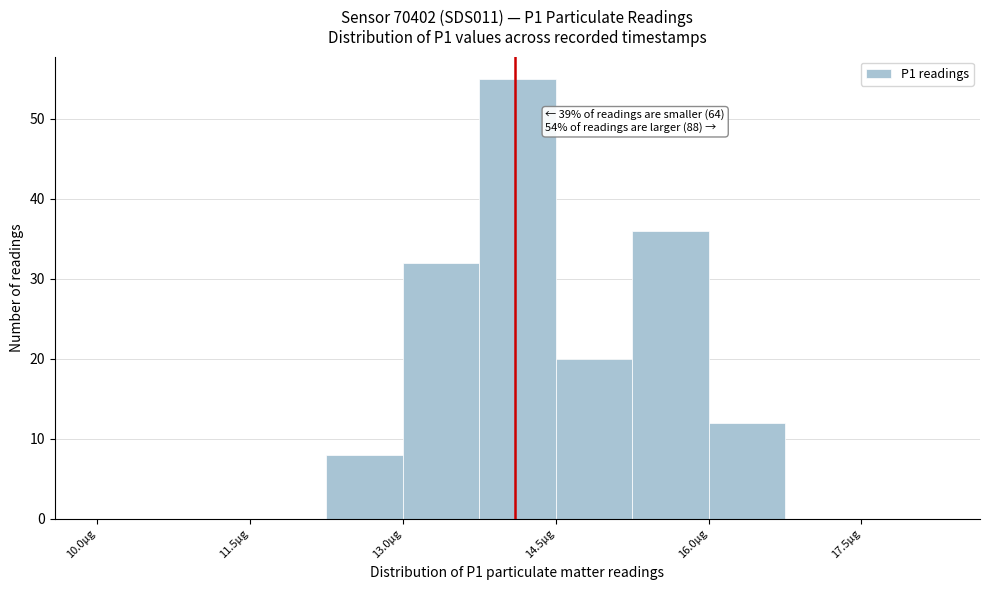

Around what value on the x-axis is the tallest bar? Give the approximate position of its centre, as read against the axis.

14.2